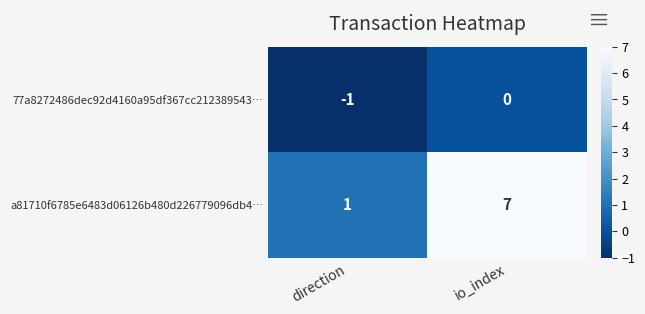

Reading right to left, transcribe all the data shown in this chart.

77a8272486dec92d4160a95df367cc212389543…: 0	-1
a81710f6785e6483d06126b480d226779096db4…: 7	1